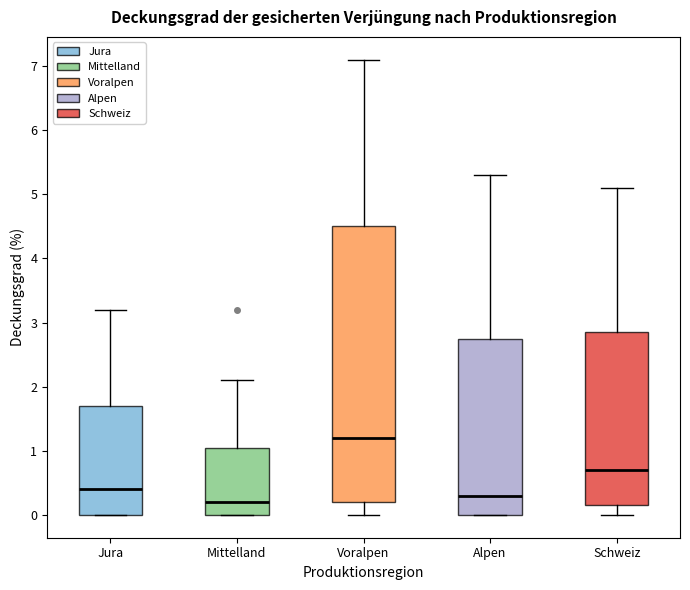

Reading left to right, read every box against the y-axis: the position of its median line, the range the box covers, and the ends of its whiskers. The values are not printed on the chart, so give them approximately, as read against the axis.

Jura: median 0.4, box 0.0 to 1.7, whiskers 0.0 to 3.2
Mittelland: median 0.2, box 0.0 to 1.1, whiskers 0.0 to 2.1
Voralpen: median 1.2, box 0.2 to 4.5, whiskers 0.0 to 7.1
Alpen: median 0.3, box 0.0 to 2.8, whiskers 0.0 to 5.3
Schweiz: median 0.7, box 0.2 to 2.9, whiskers 0.0 to 5.1